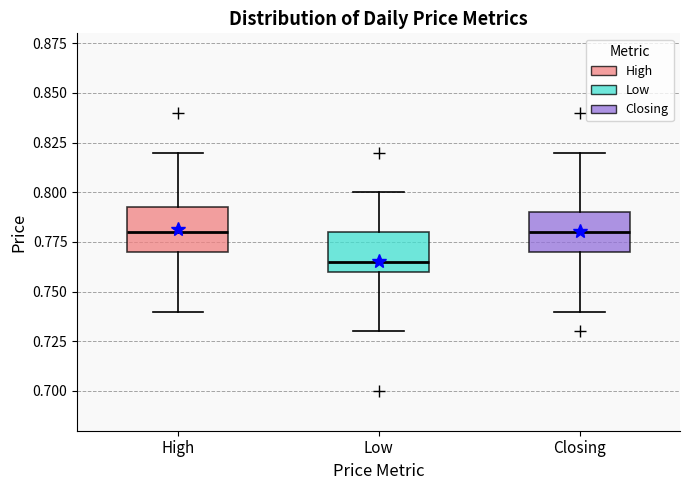

Where does the lower whisker of the box for High end on the y-axis? The values are not printed on the chart, so give them approximately, as read against the axis.

0.740